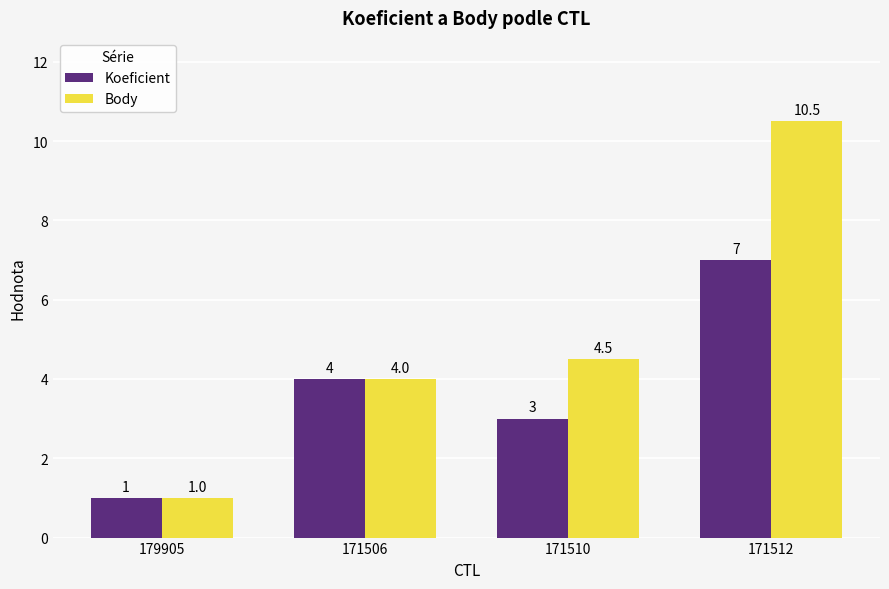

What is the average value of the Koeficient series?

3.8